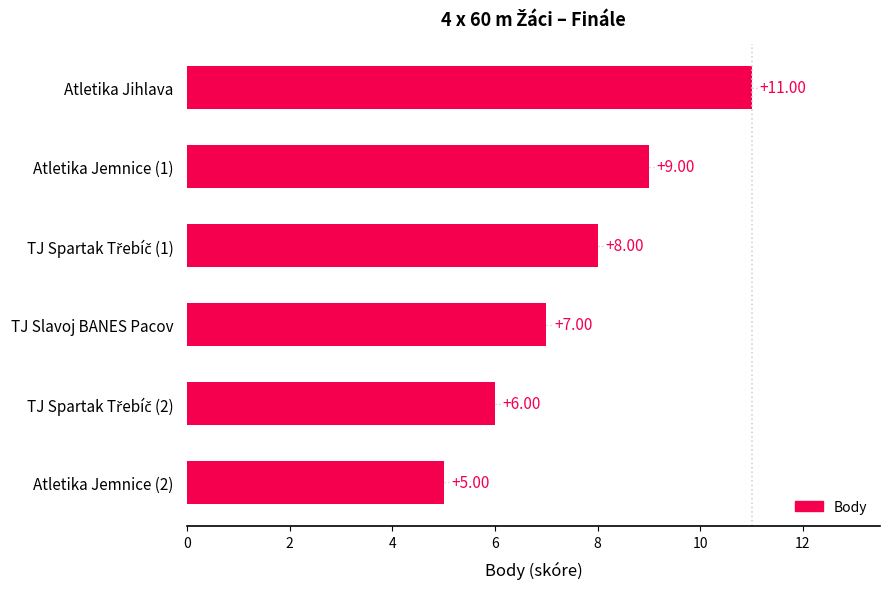

Between Atletika Jemnice (1) and TJ Slavoj BANES Pacov, which is larger?

Atletika Jemnice (1)